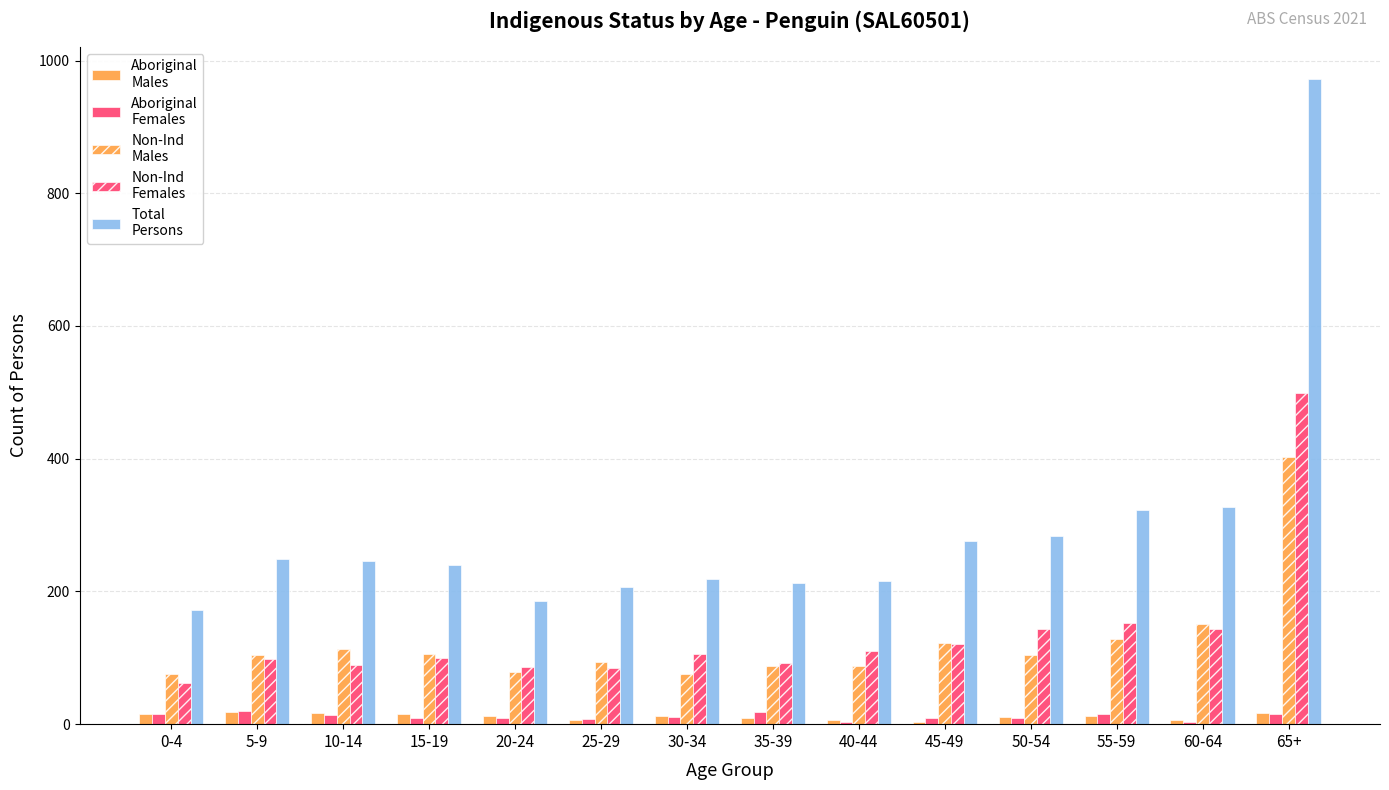

What is the minimum value shown in the chart?

3